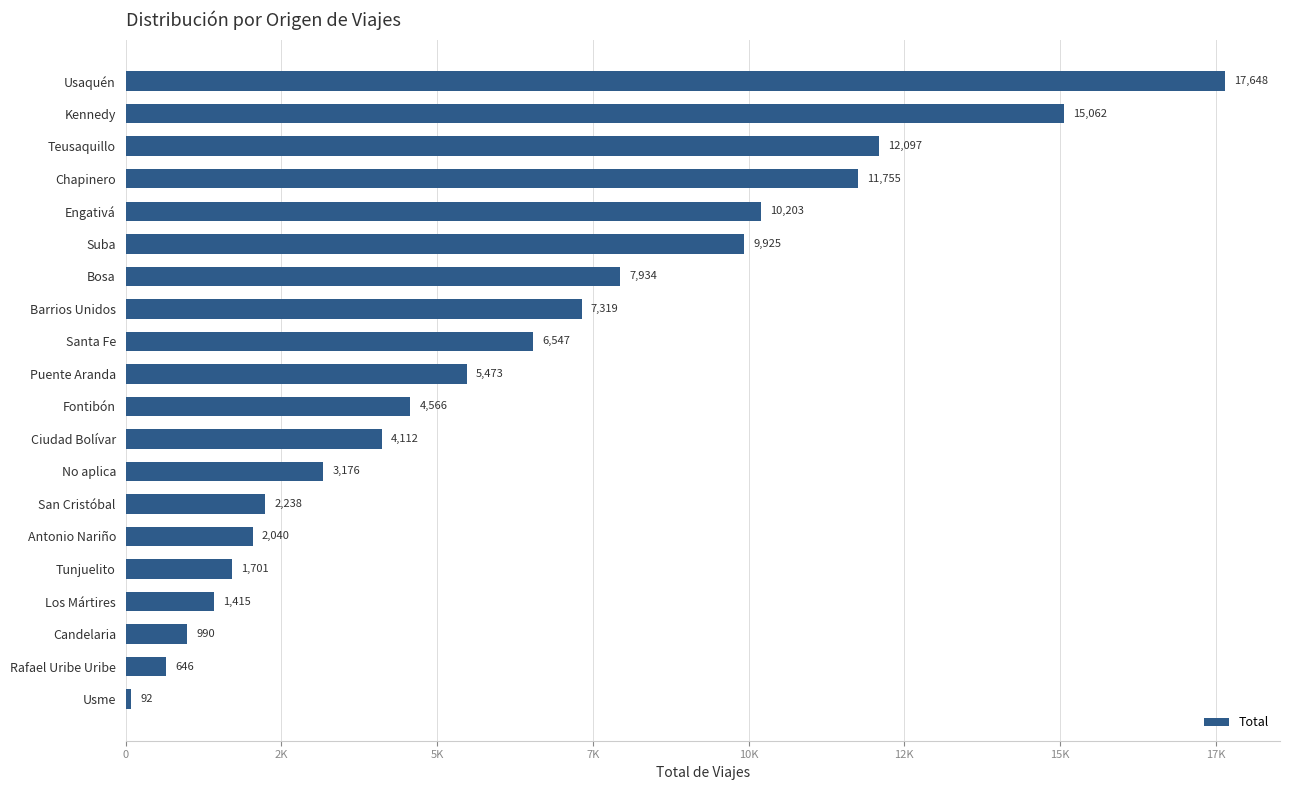

What is the minimum value shown in the chart?

92